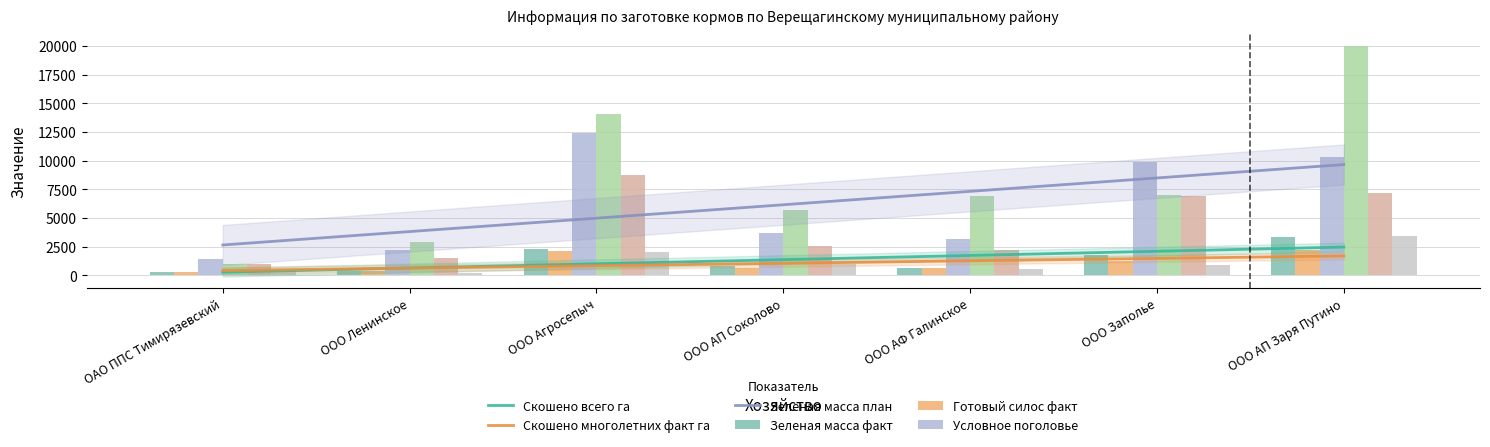

How many distinct data groups are displayed?

6